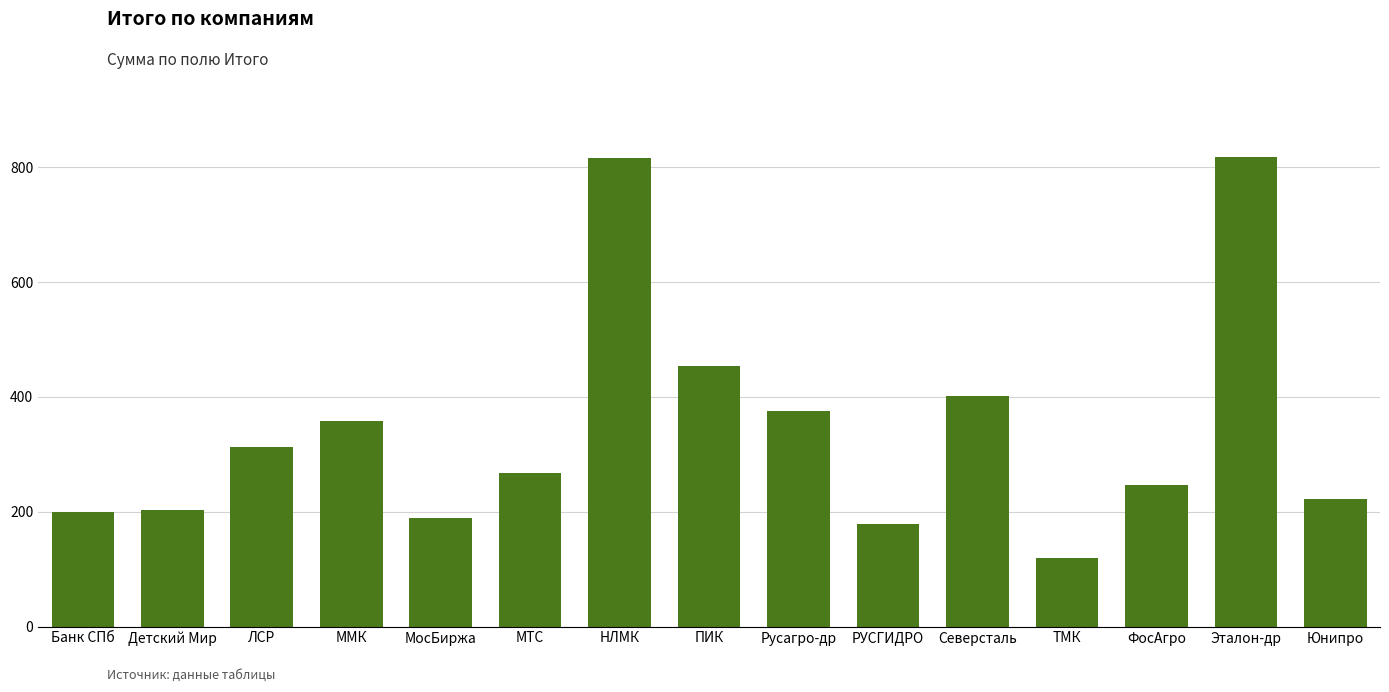

Does the chart contain any negative values?

No